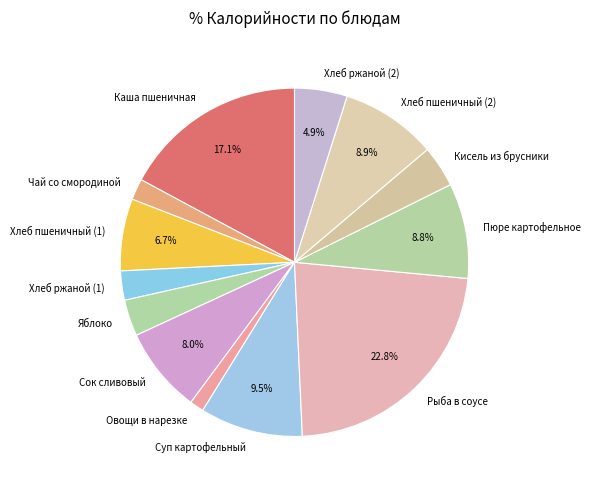

Which has a higher value, Хлеб пшеничный (1) or Чай со смородиной?

Хлеб пшеничный (1)